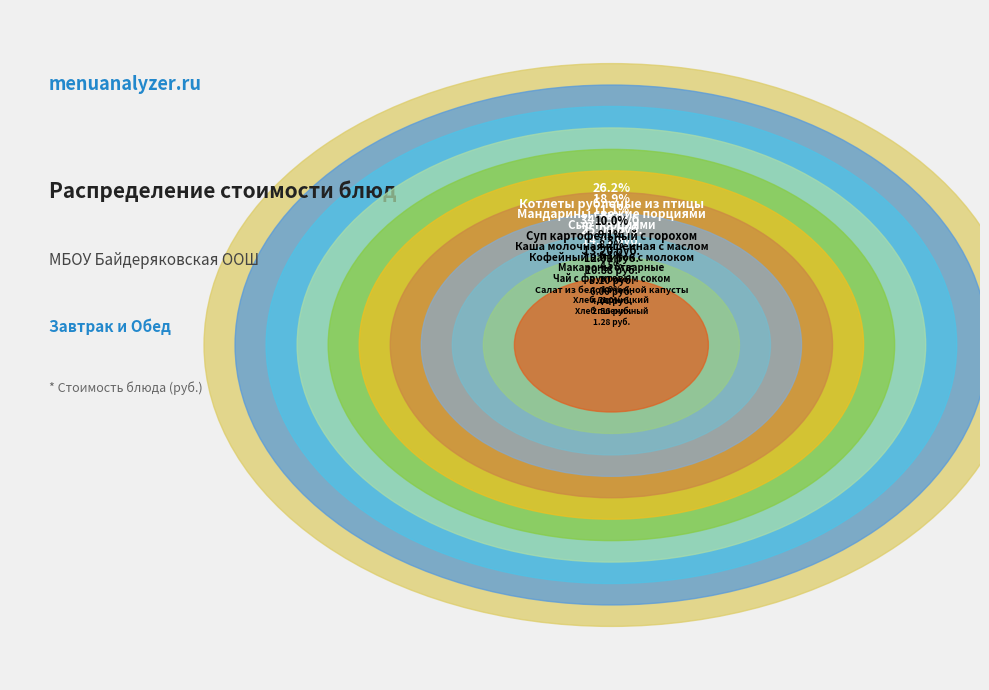

True or false: Суп картофельный с горохом accounts for 10% of the total.

True